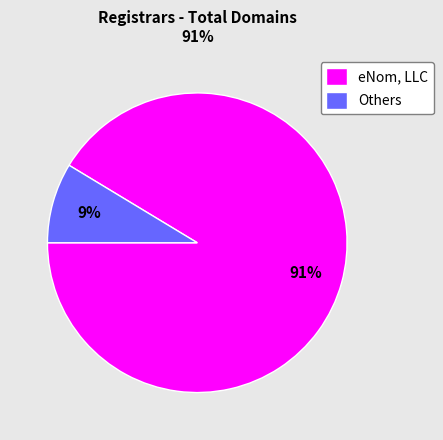

Do eNom, LLC and Others together represent more than half of the pie?

Yes